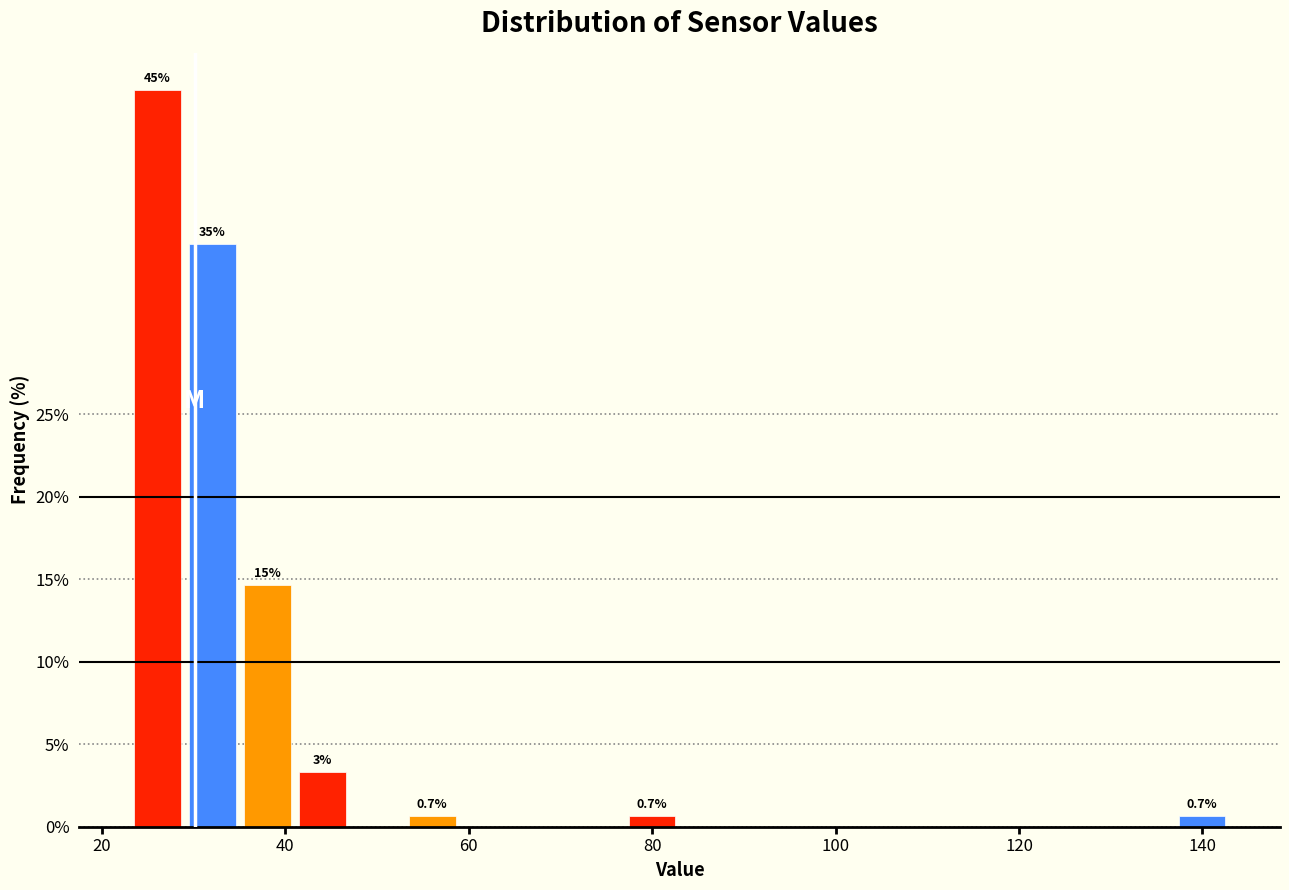

Around what value on the x-axis is the tallest bar? Give the approximate position of its centre, as read against the axis.

26